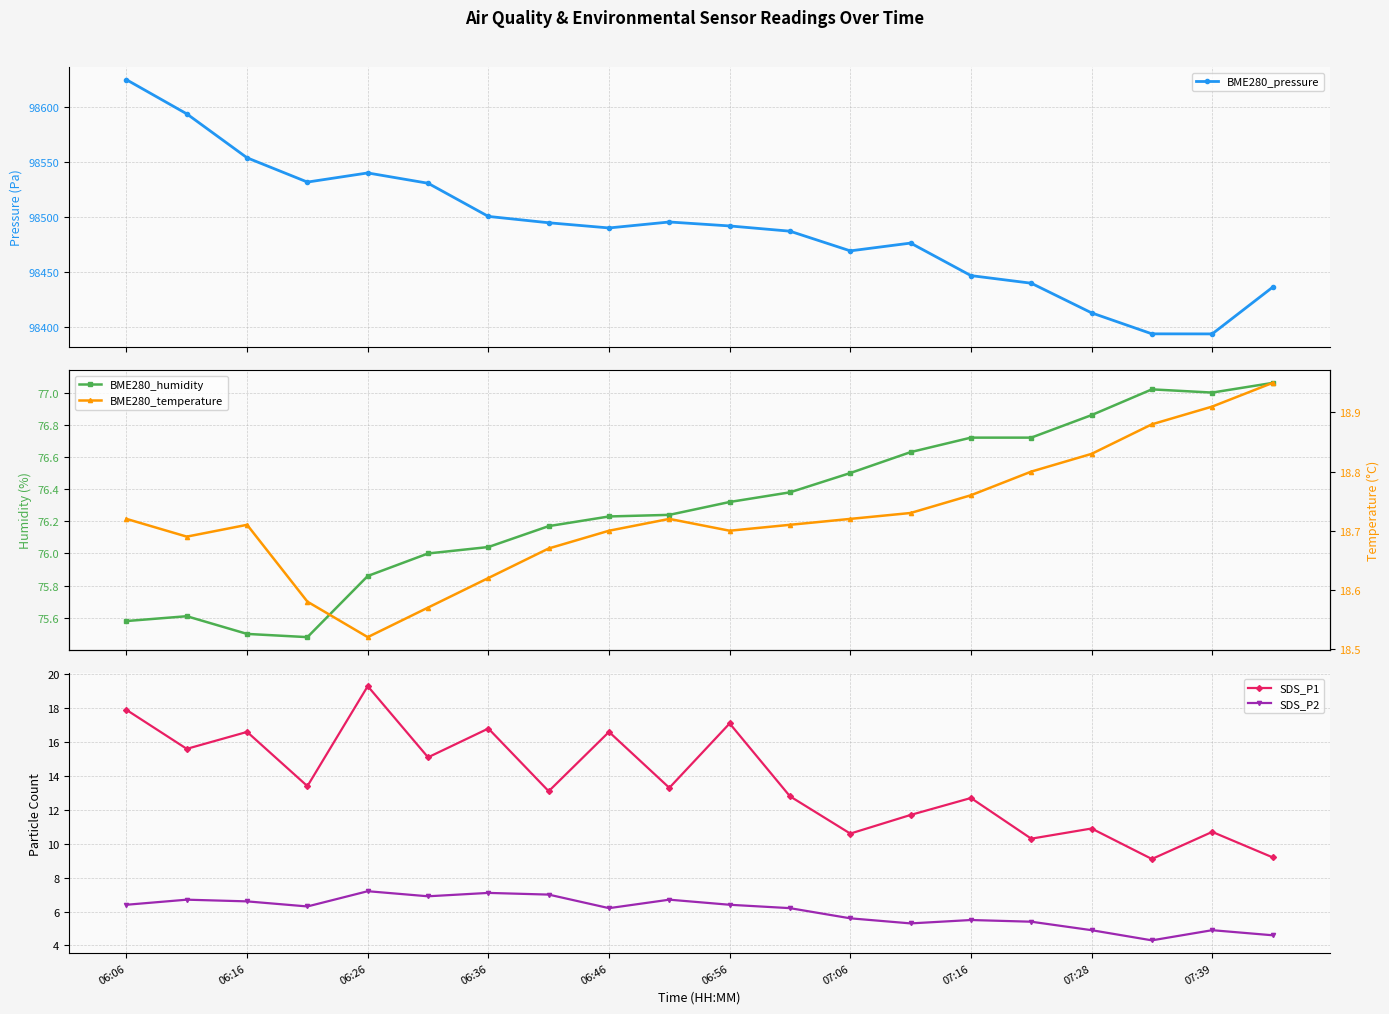

Reading left to right, transcribe all the data shown in this chart.

BME280_pressure: 98625.1	98594.0	98553.9	98531.8	98540.2	98530.8	98500.6	98494.8	98490.1	98495.5	98491.9	98487.1	98469.2	98476.3	98446.6	98439.7	98412.7	98393.6	98393.5	98436.0
BME280_humidity: 75.6	75.6	75.5	75.5	75.9	76.0	76.0	76.2	76.2	76.2	76.3	76.4	76.5	76.6	76.7	76.7	76.9	77.0	77.0	77.1
SDS_P1: 17.9	15.6	16.6	13.4	19.3	15.1	16.8	13.1	16.6	13.3	17.1	12.8	10.6	11.7	12.7	10.3	10.9	9.1	10.7	9.2
SDS_P2: 6.4	6.7	6.6	6.3	7.2	6.9	7.1	7.0	6.2	6.7	6.4	6.2	5.6	5.3	5.5	5.4	4.9	4.3	4.9	4.6
BME280_temperature: 18.7	18.7	18.7	18.6	18.5	18.6	18.6	18.7	18.7	18.7	18.7	18.7	18.7	18.7	18.8	18.8	18.8	18.9	18.9	18.9